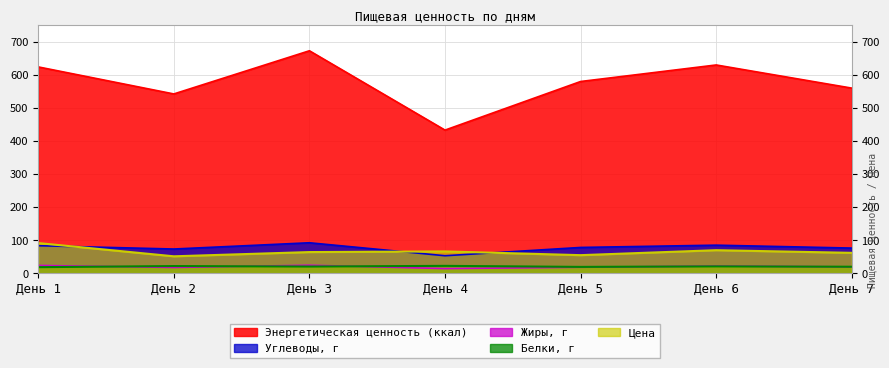

At how many categories does at least one series exceed 610?

3